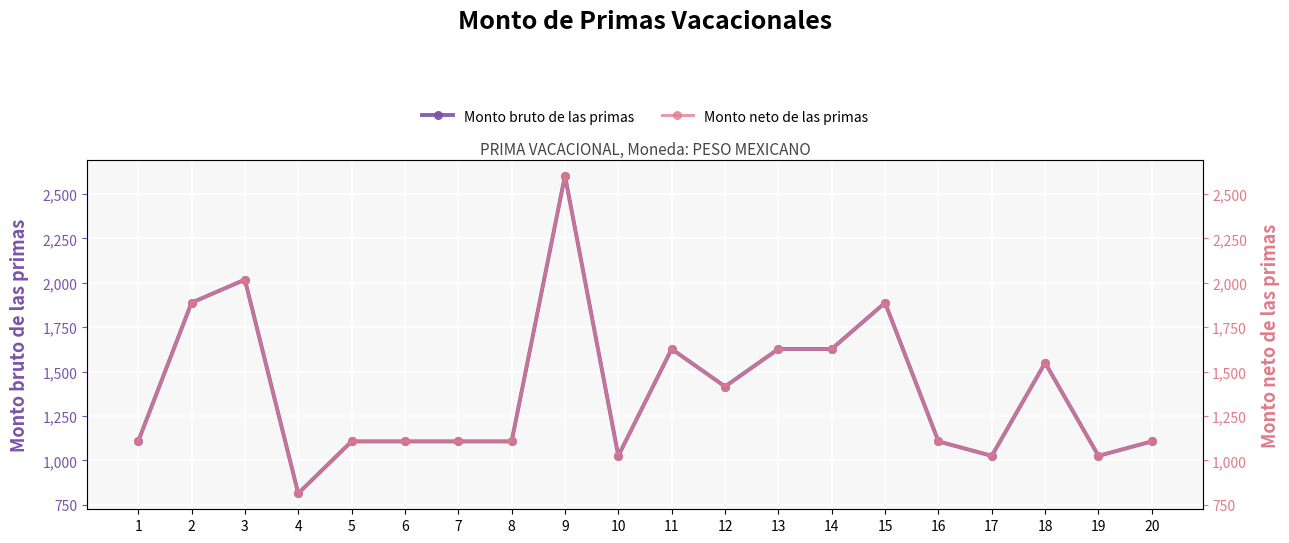

At which label does Monto neto de las primas first exceed 1106?

1